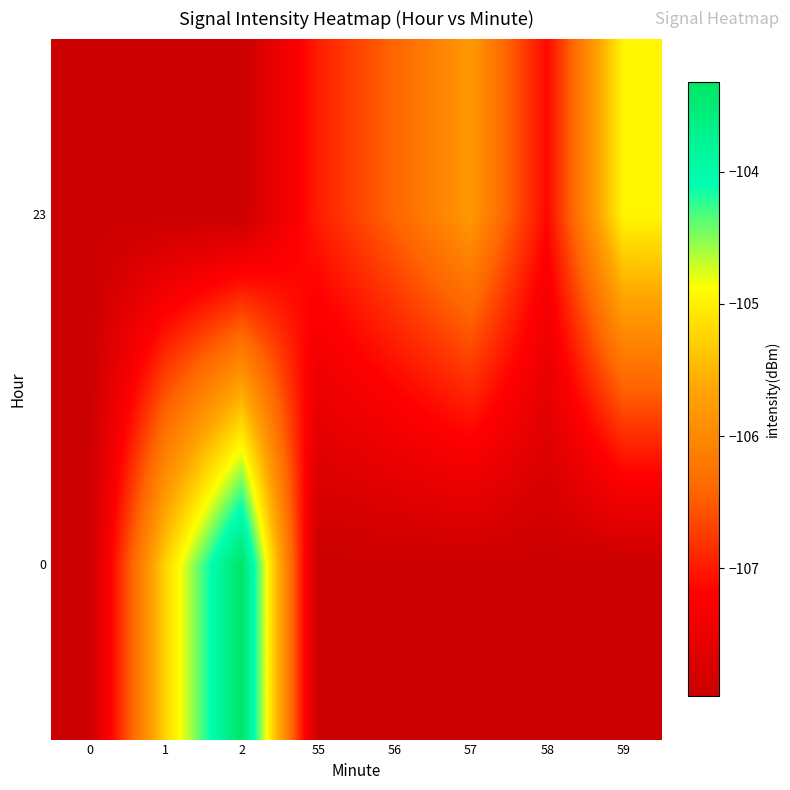

At which category is the sum across all series the highest?

2